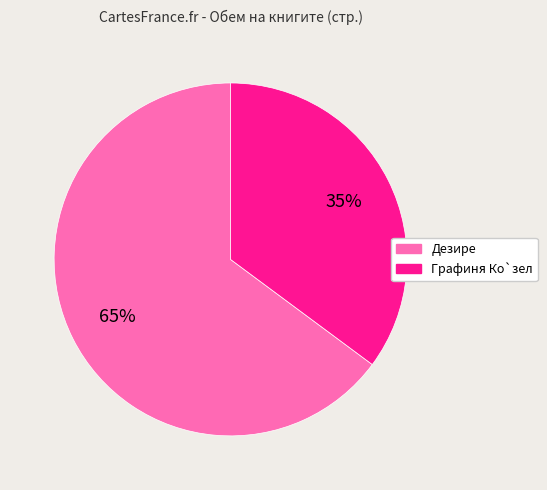

Is the sum of Дезире and Графиня Ко`зел greater than half?

Yes